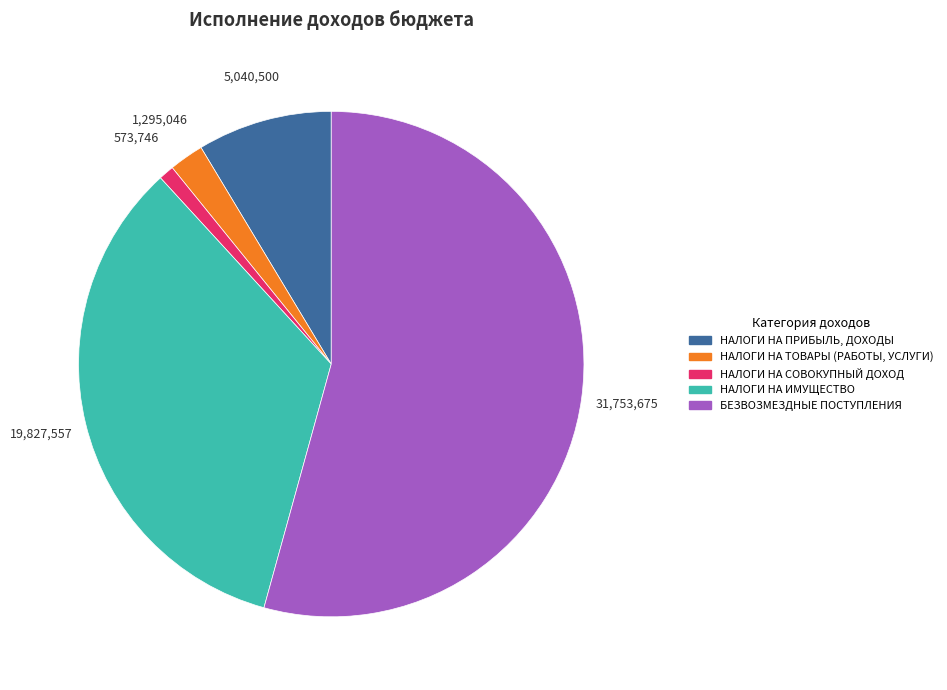

Which slice is the smallest?

НАЛОГИ НА СОВОКУПНЫЙ ДОХОД